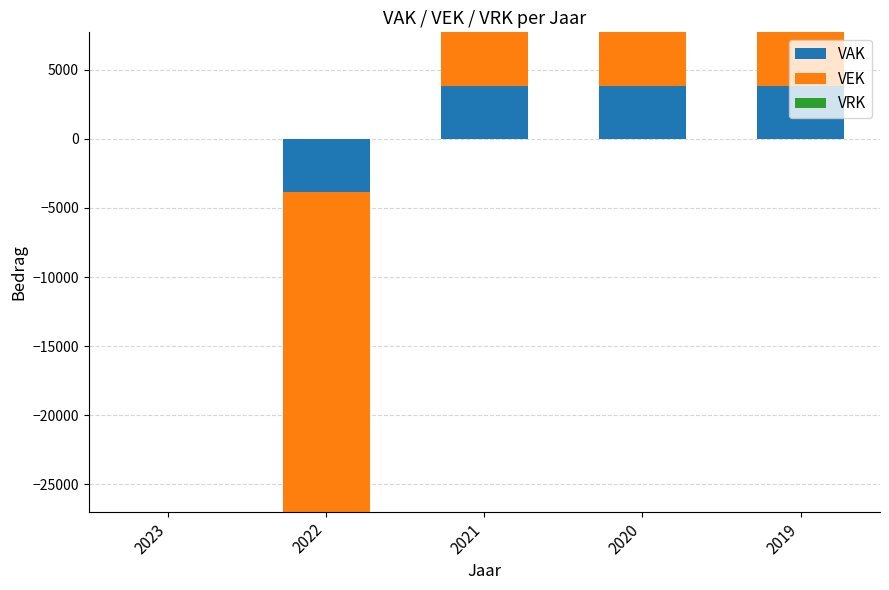

Rank the series by their maximum value, from highest to lowest.

VAK, VEK, VRK